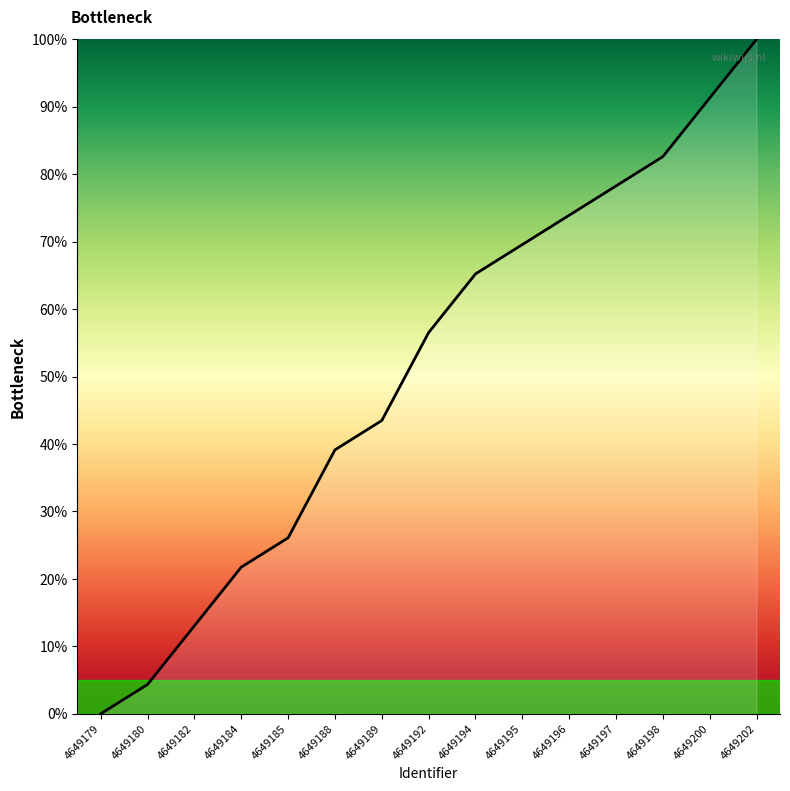

What is the ratio of the value at 4649197 to the value at 4649180?

18.0